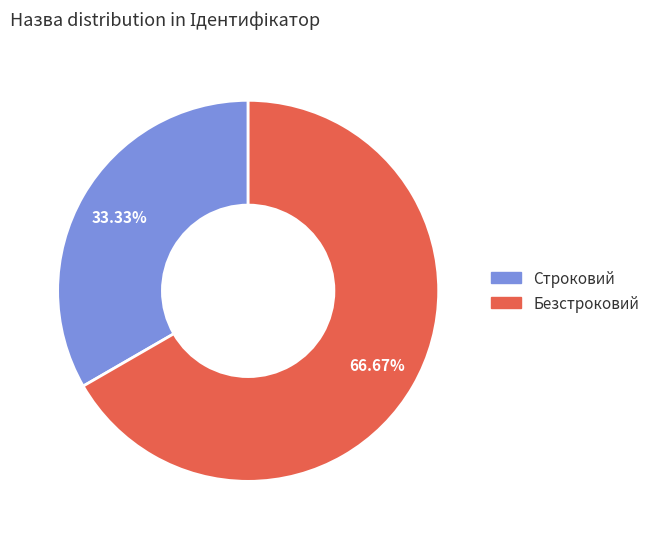

What percentage is the Строковий slice, to the nearest percent?

33%